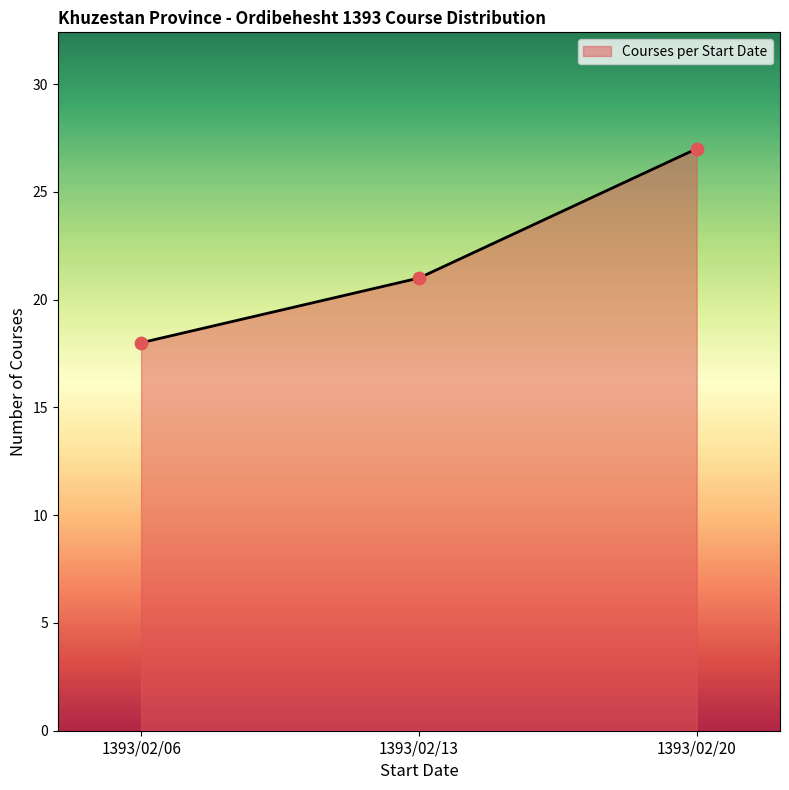

What is the change in value from 1393/02/06 to 1393/02/13?

+3